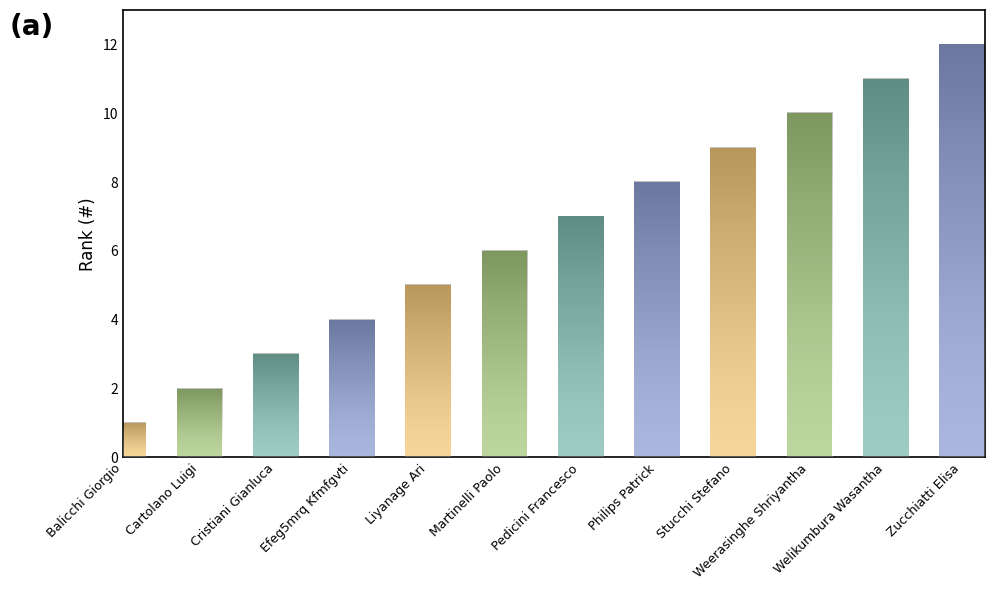

Is it true that the value at Efeg5mrq Kfmfgvti is 7?

False